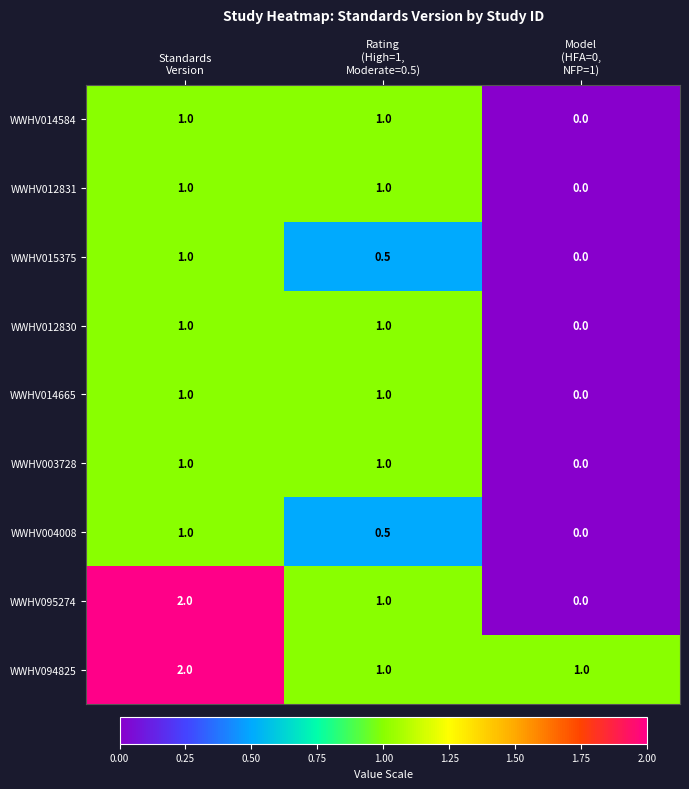

Which series has the widest spread of values?

WWHV095274